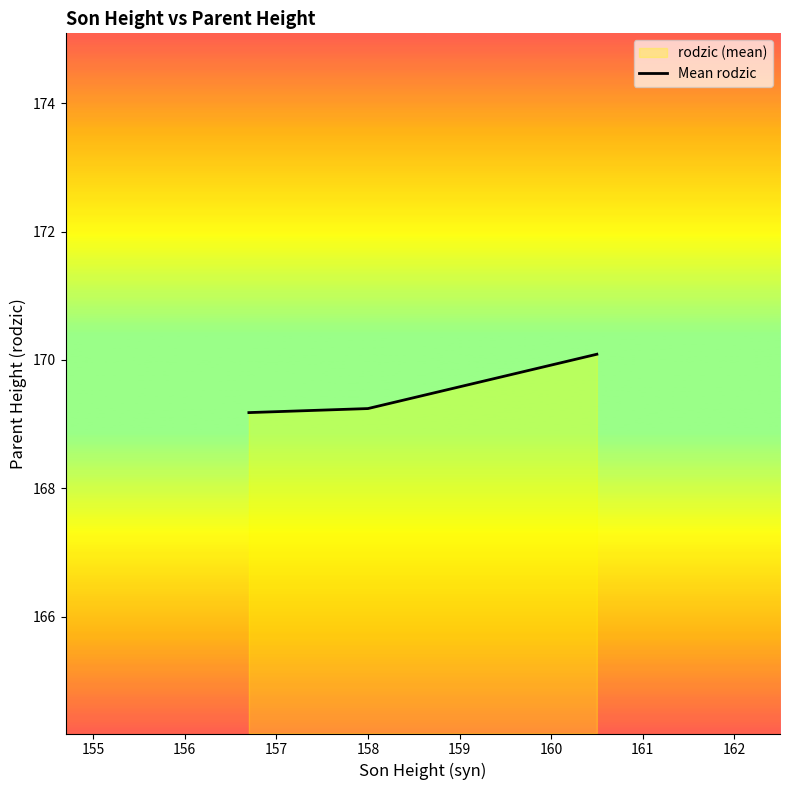

What is the greatest value displayed?

170.1